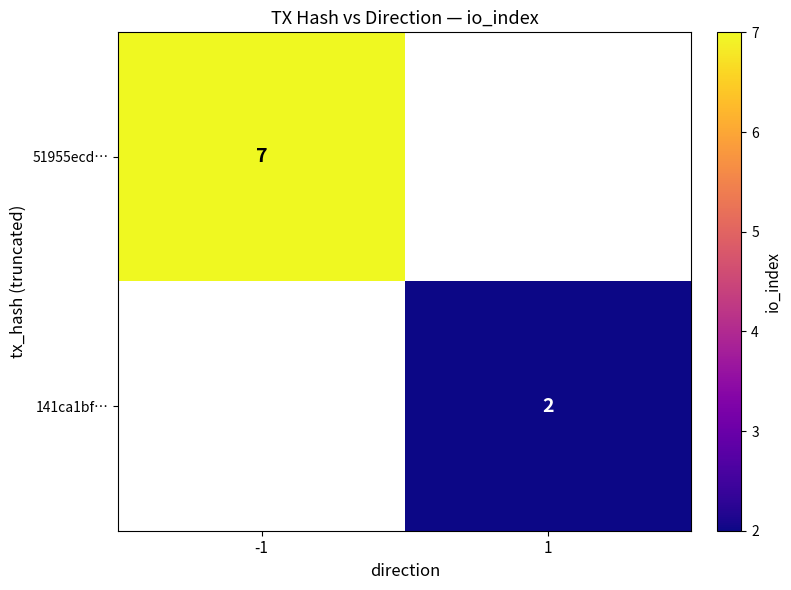

The 141ca1bf… series shows 2 at 1. True or false?

True